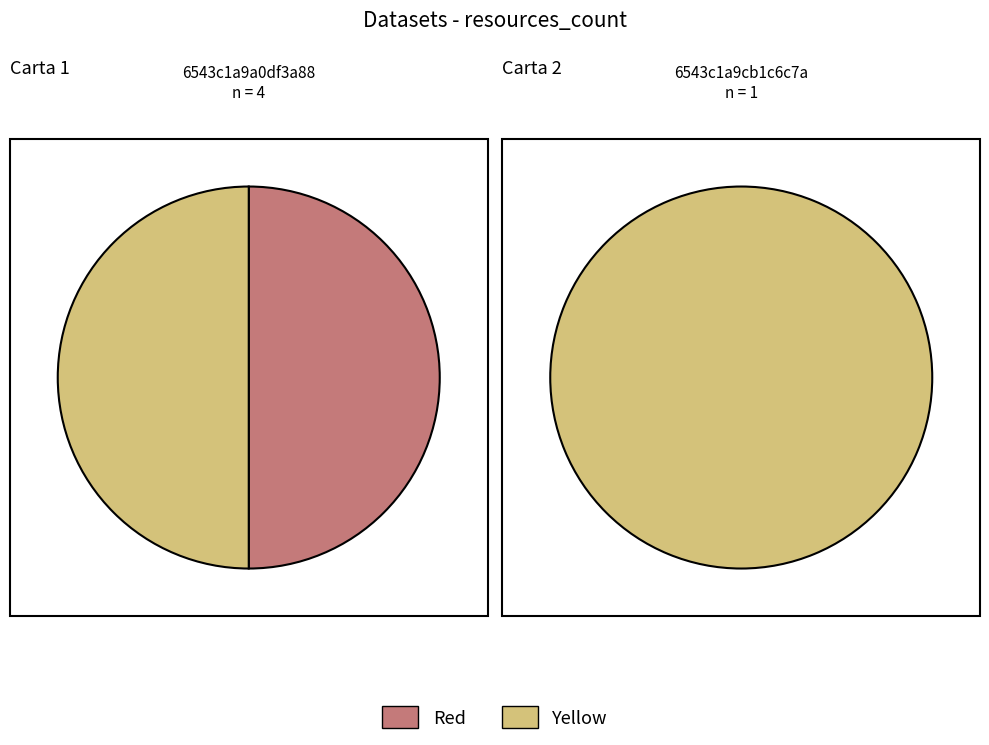

Is it true that 6543c1a9cb1c6c7ad365fca1 is 20% of the pie?

True